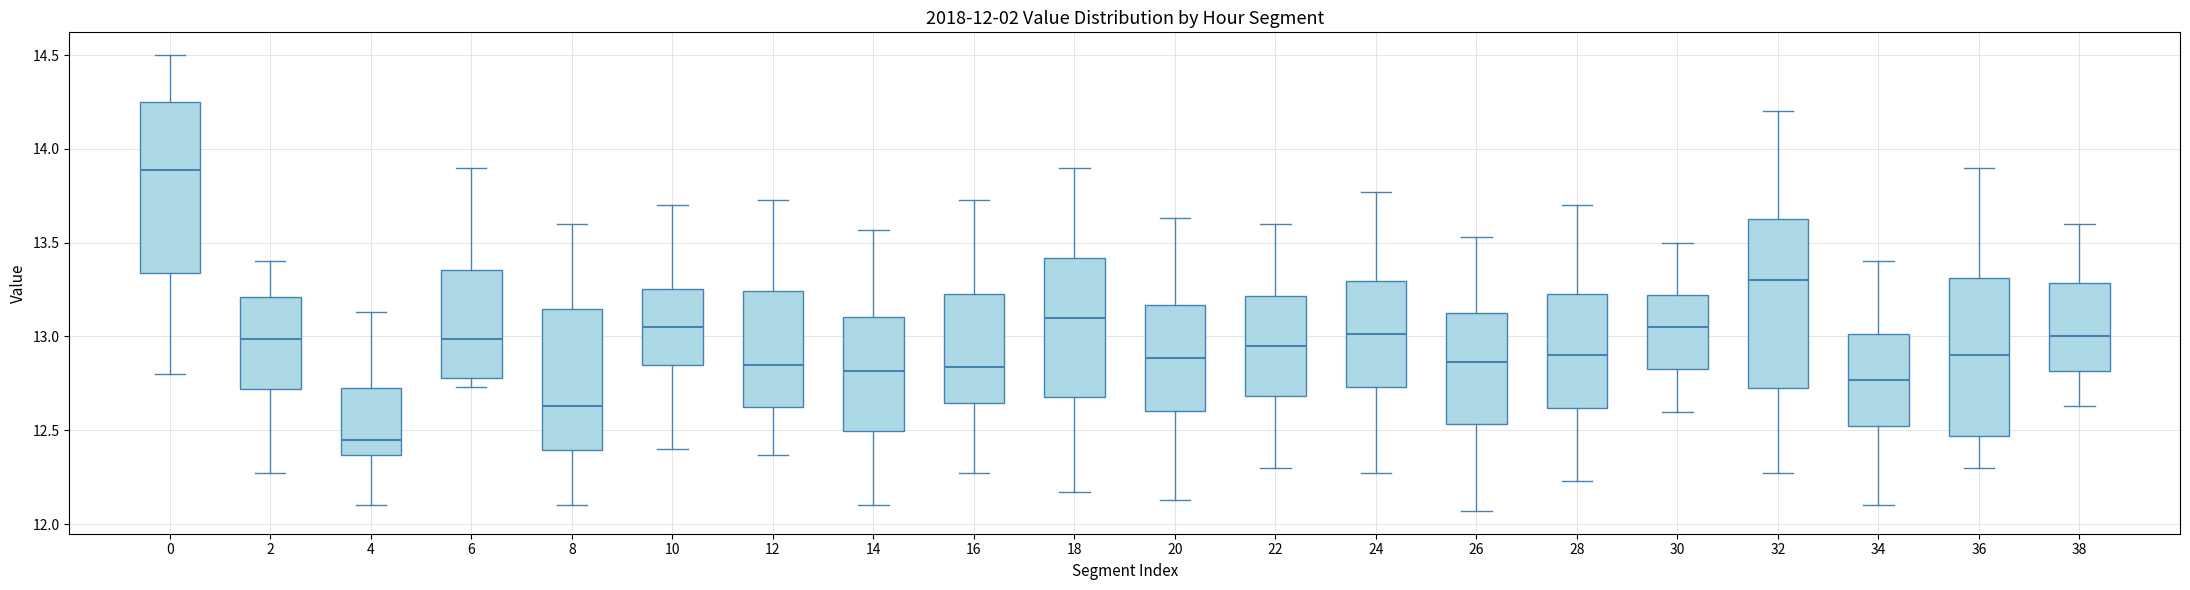

Which box has the lowest median line?

4